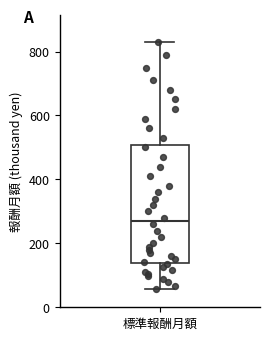

Transcribe this box plot: give where the median line is, the range the box spans, and where the two whiskers end, as read against the y-axis. The values are not printed on the chart, so give them approximately, as read against the axis.

median 280, box 140 to 500, whiskers 60 to 840